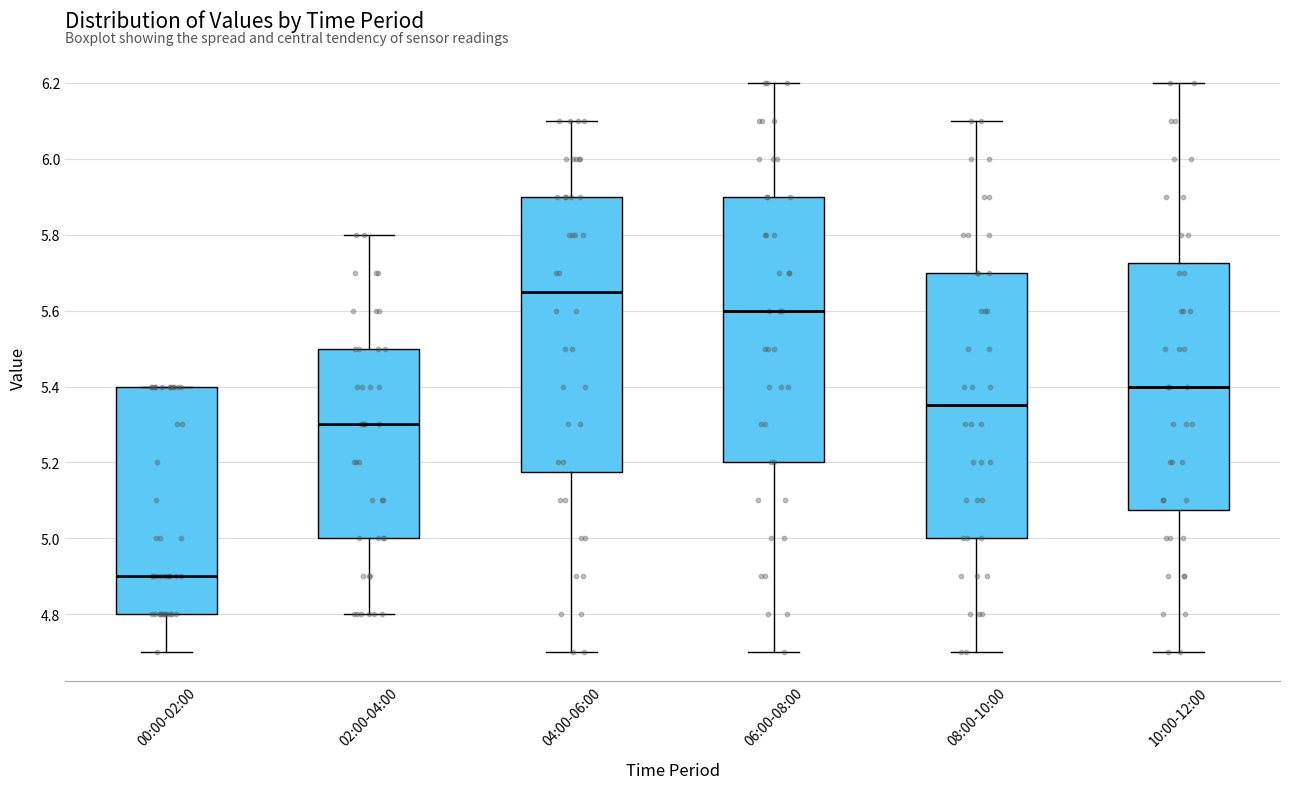

Where does the upper whisker of the box for 08:00-10:00 end on the y-axis? The values are not printed on the chart, so give them approximately, as read against the axis.

6.10